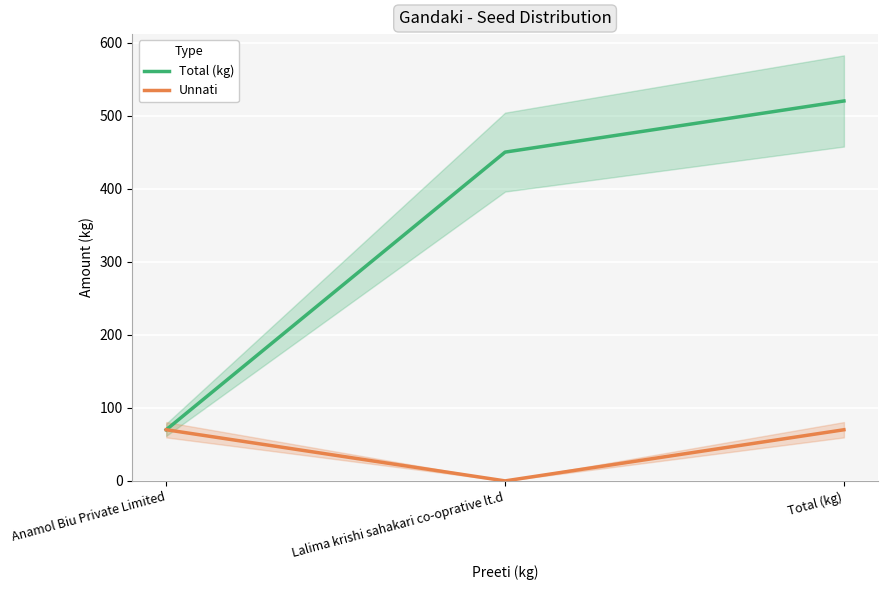

At which category is the sum across all series the highest?

Total (kg)